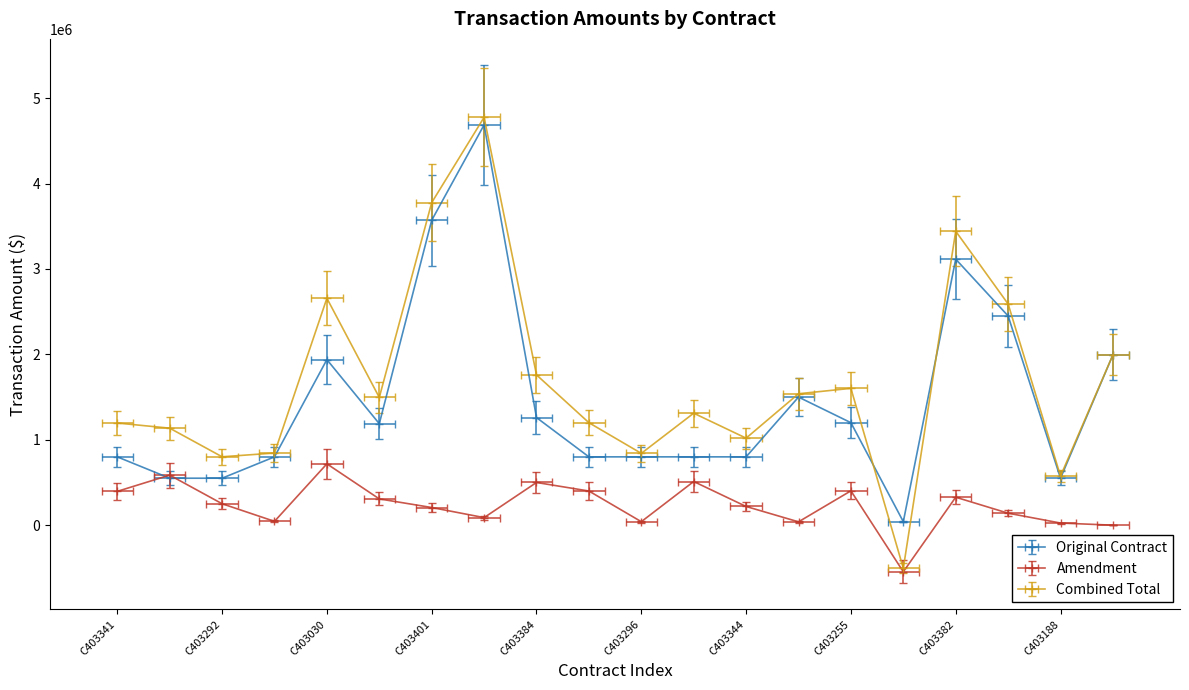

What is the difference between the maximum and minimum values in the Amendment series?

1263874